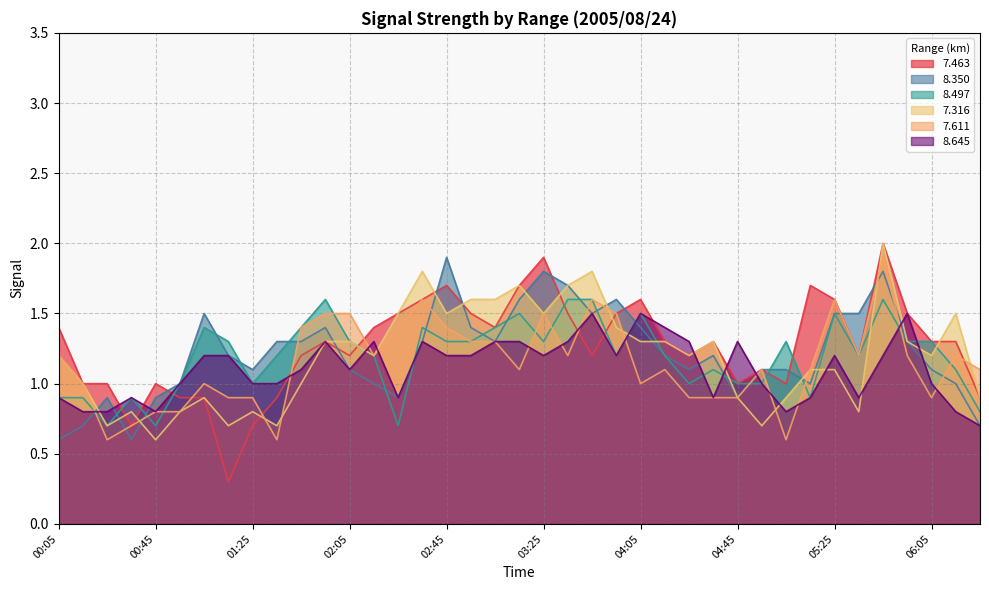

How many values in the   7.611 series are below 1?

12